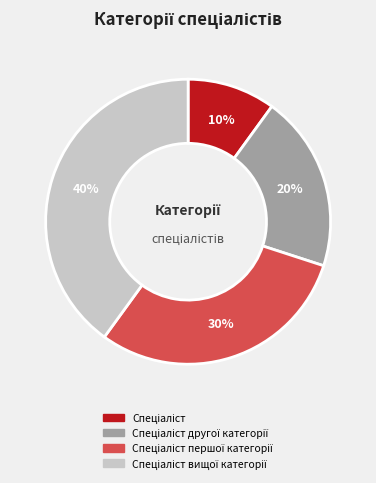

Is there any slice that represents more than half of the pie?

No